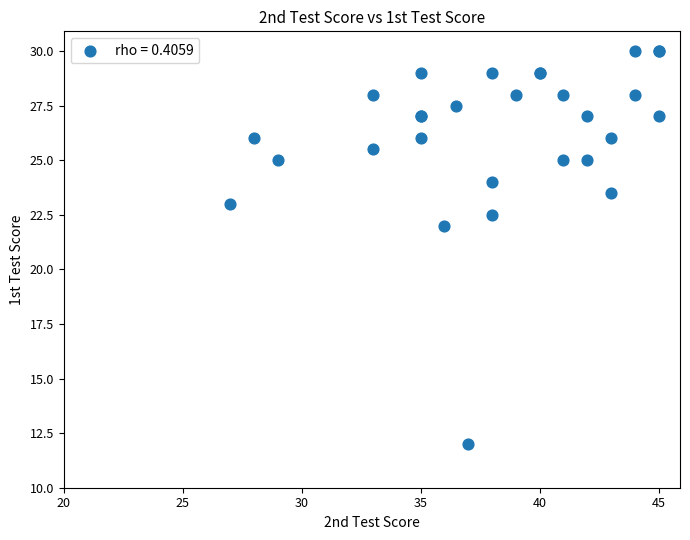

What Y value in the scatter plot is closest to 21?

22.0